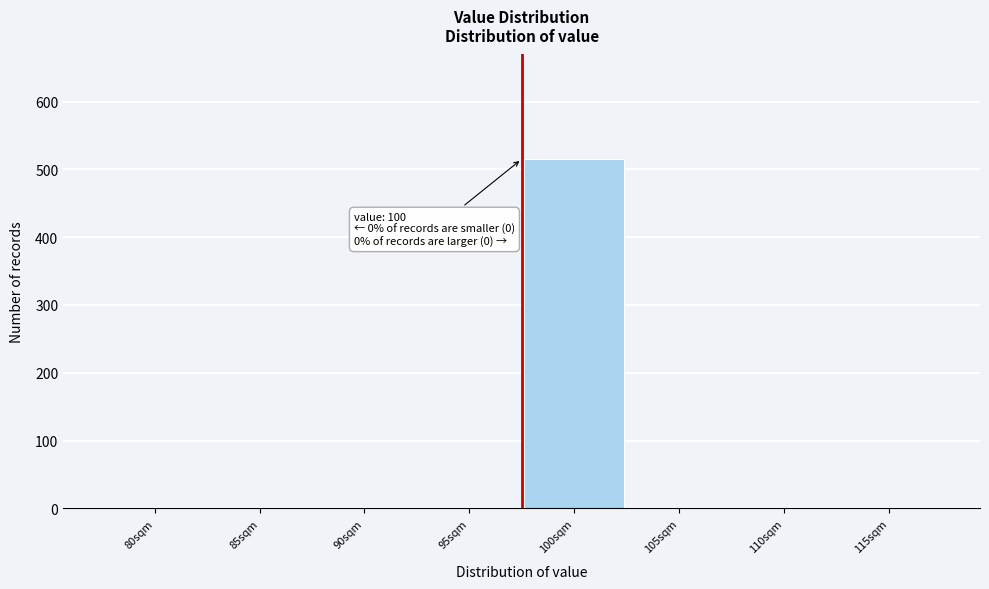

Reading left to right, extract all data points from this chart.

80sqm=0	85sqm=0	90sqm=0	95sqm=0	100sqm=515	105sqm=0	110sqm=0	115sqm=0